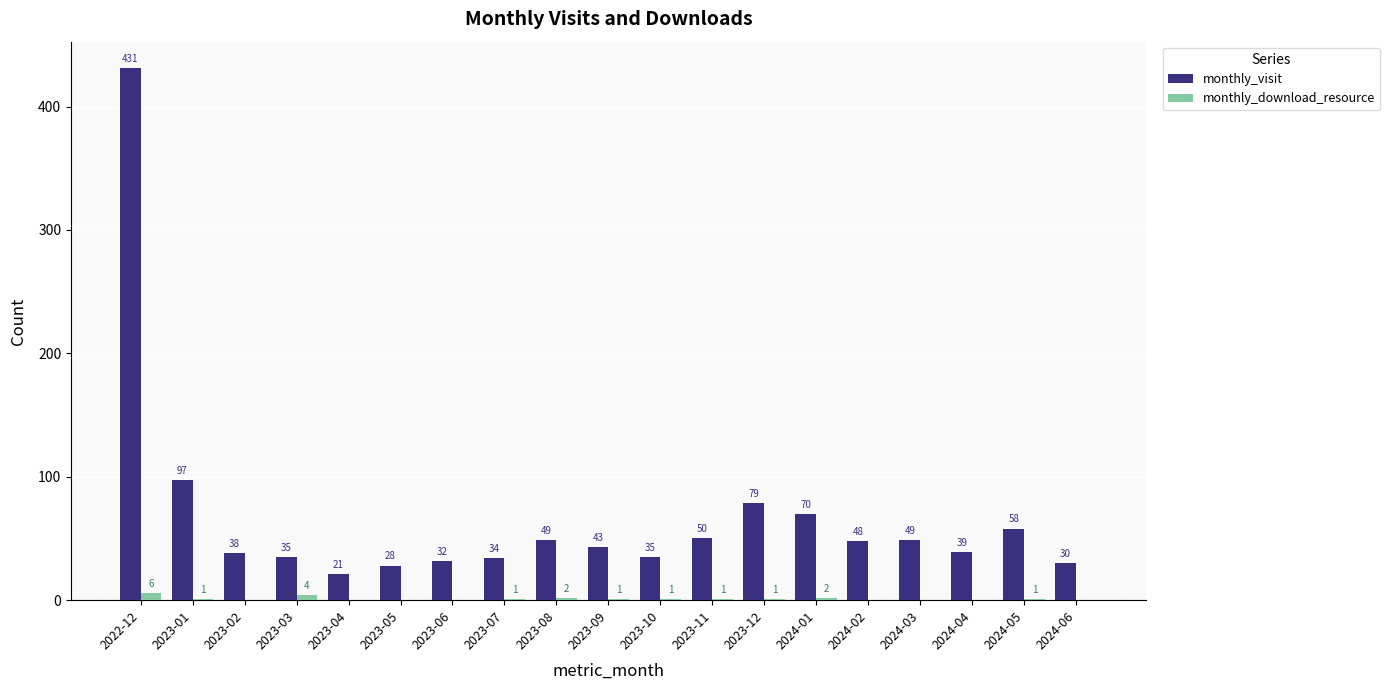

What is the spread (max minus min) of values at 2024-04?

39